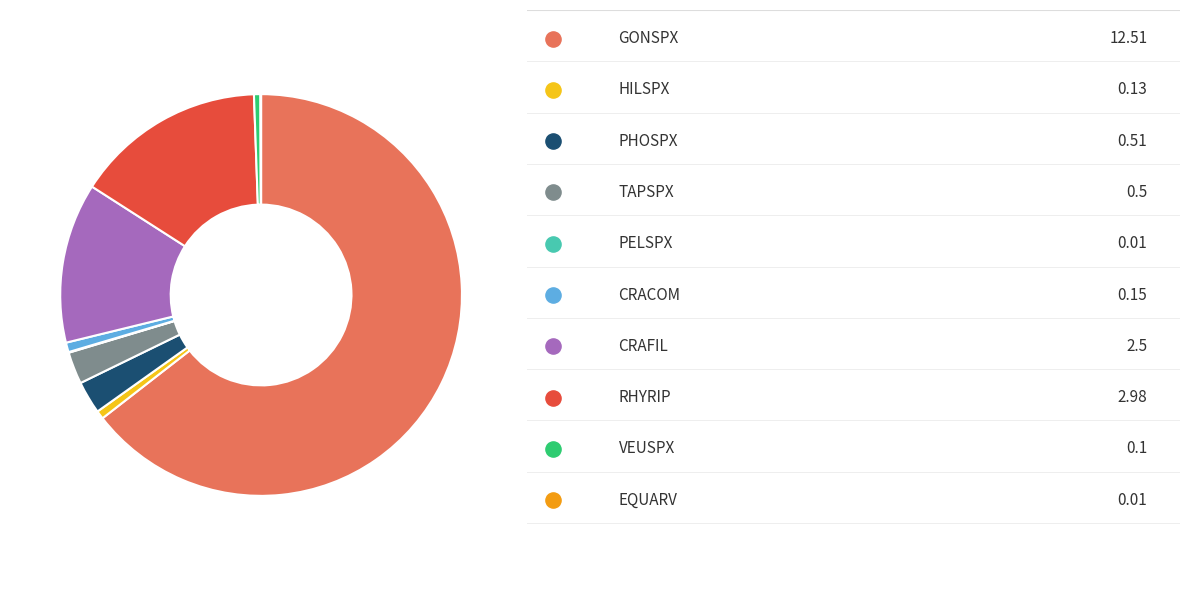

True or false: RHYRIP accounts for 30% of the total.

False